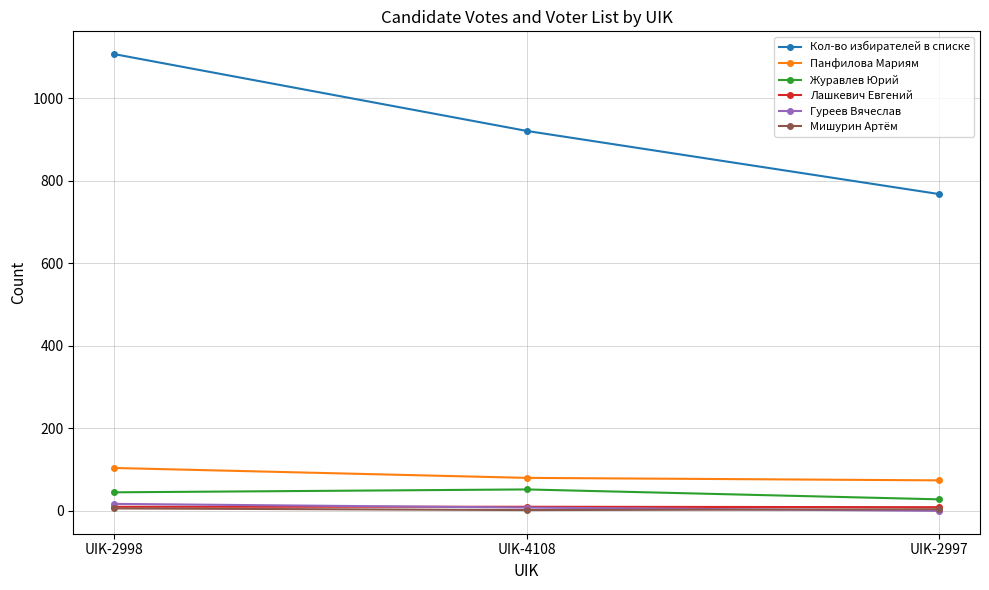

Is it true that Лашкевич Евгений equals 10 at UIK-2998?

True